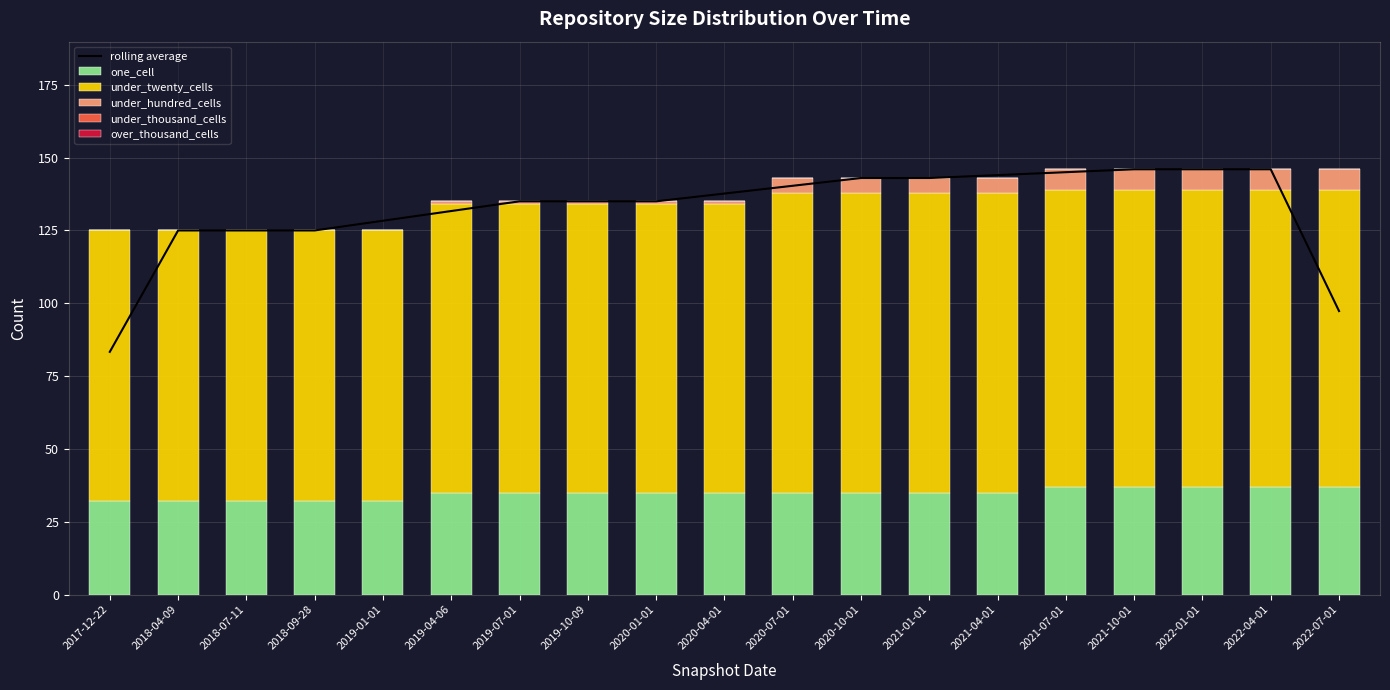

Which series has the widest spread of values?

rolling average